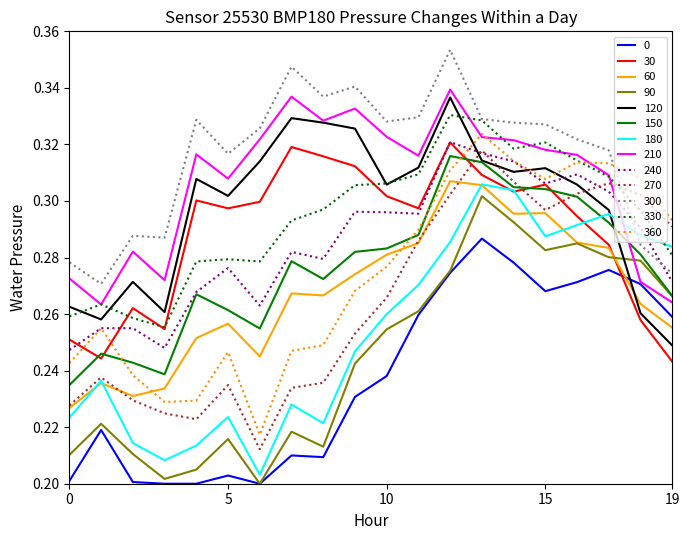

Which series has the largest total across all categories?

300